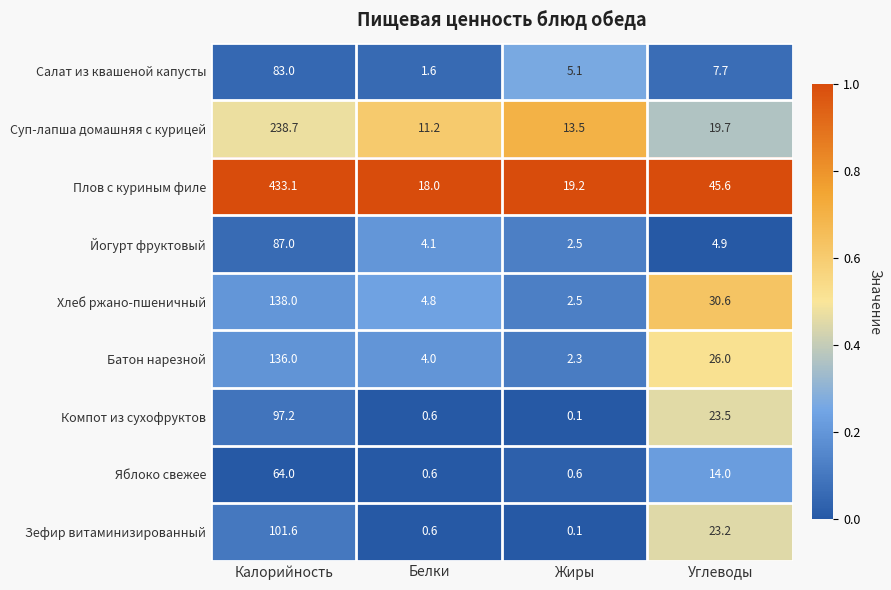

What is the spread (max minus min) of values at Калорийность?

369.1